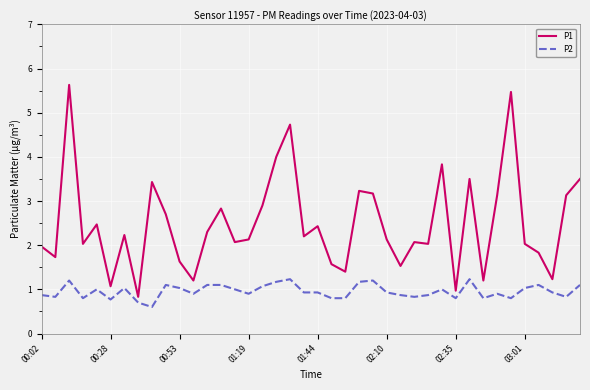

Which series has the widest spread of values?

P1